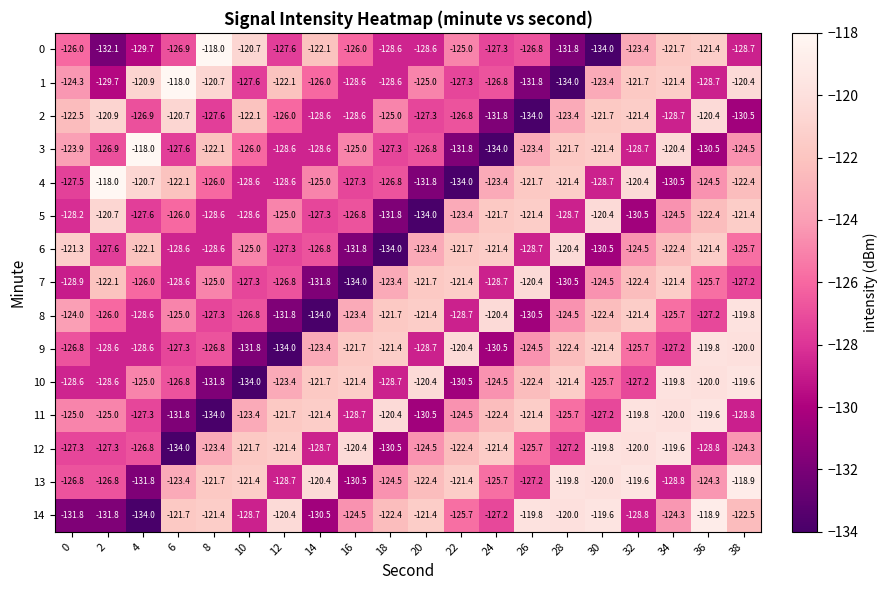

Is the value of 12 at 8 greater than the value of 10 at 32?

Yes